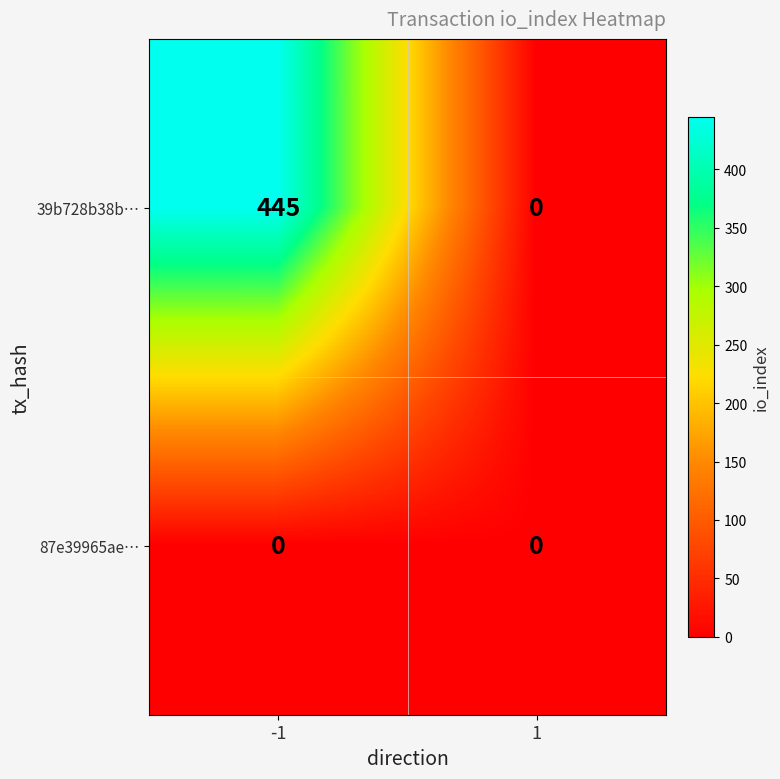

The 87e39965ae… series shows 0 at 1. True or false?

True